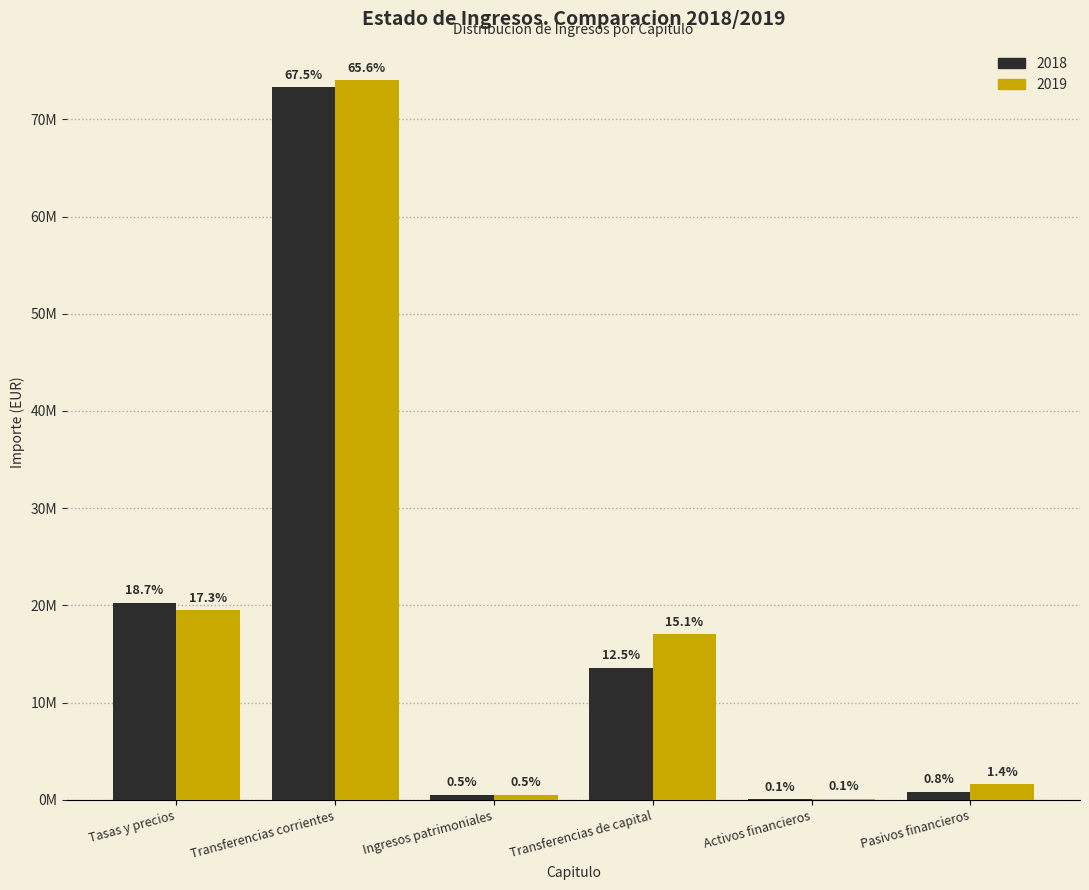

What are all the series names shown in the legend?

2018, 2019